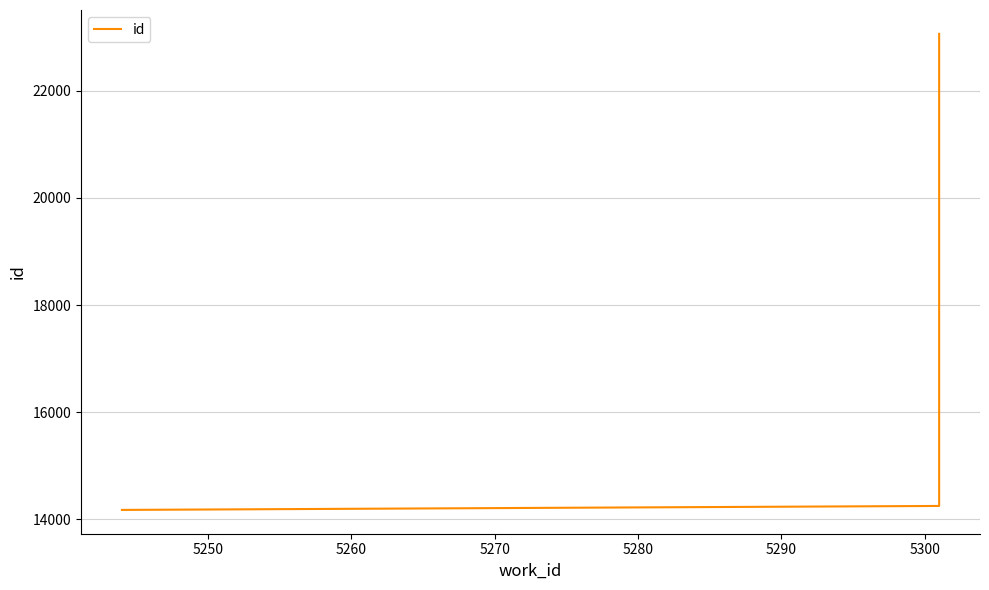

What is the value of the 2nd point from the left?

14252